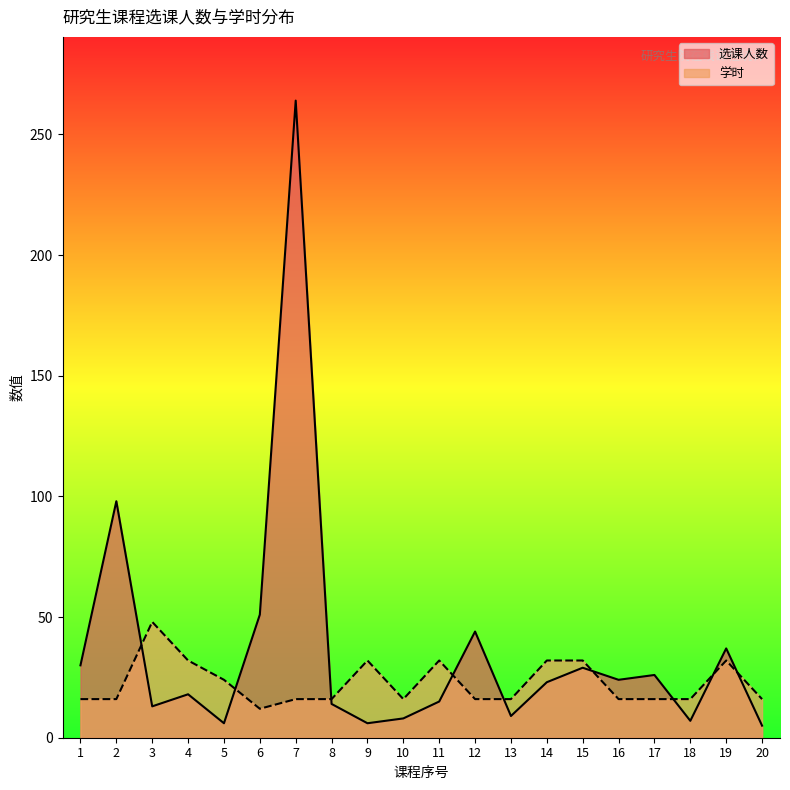

Where is 选课人数 nearest to the value 134?

2